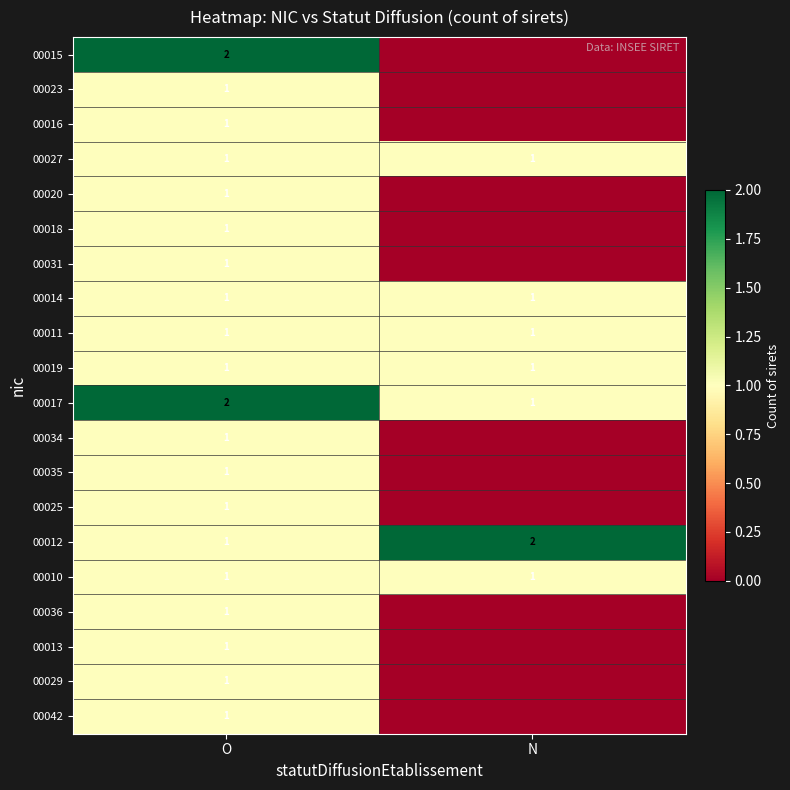

Is it true that 00014 equals 1 at O?

True